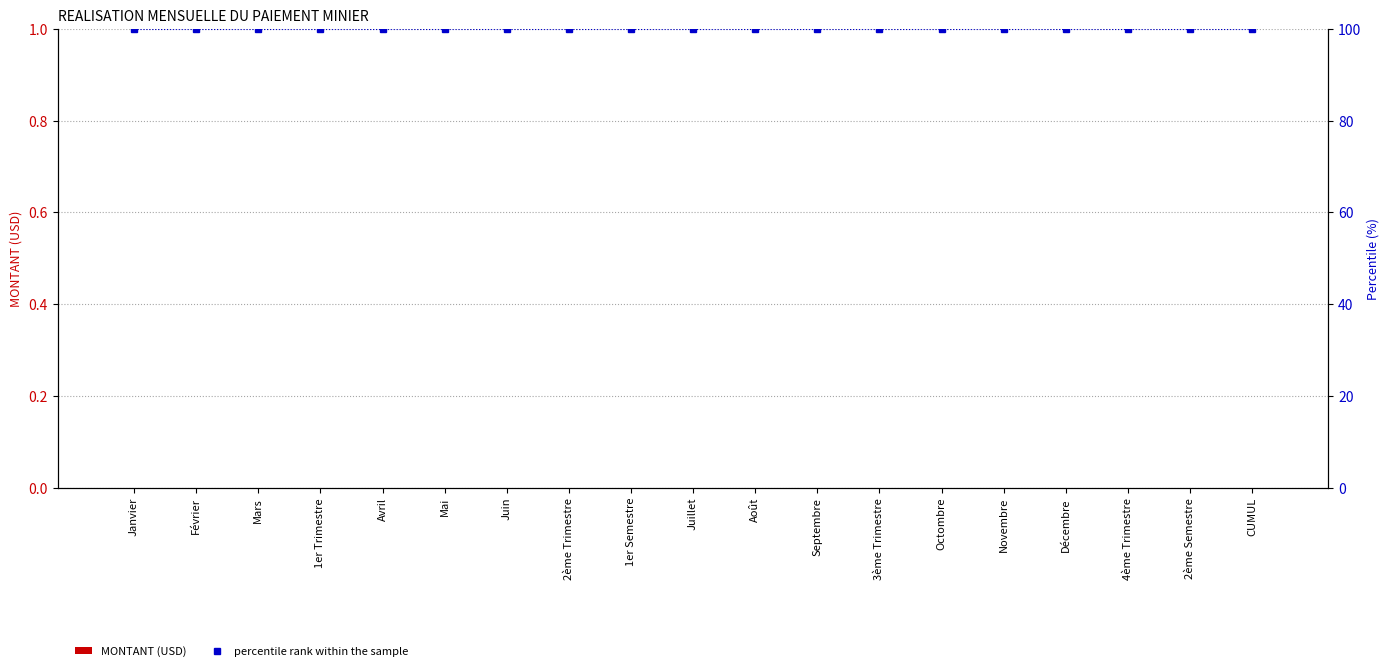

Count the number of categories in the chart.

19